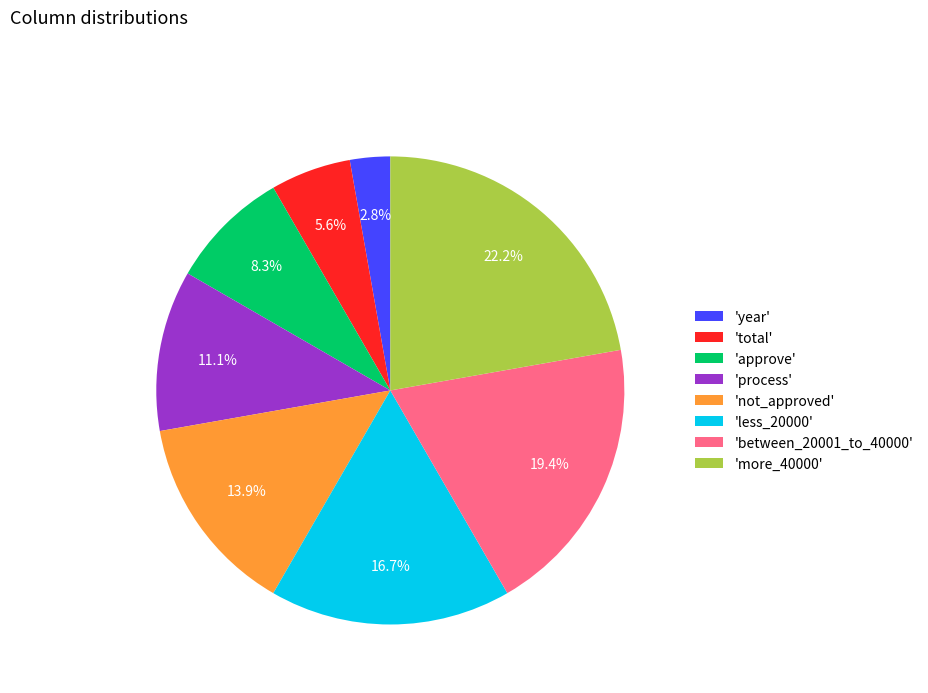

What is the total percentage of 'total' and 'between_20001_to_40000'?

25.0%